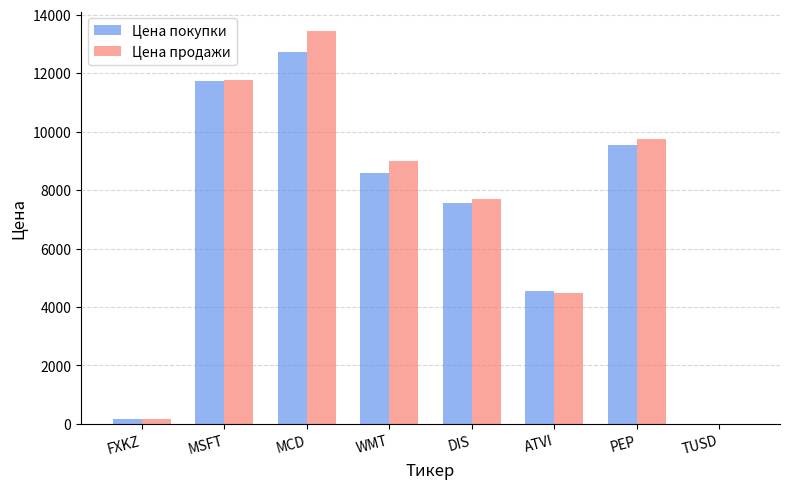

The value of Цена продажи at TUSD is 7.0. True or false?

True